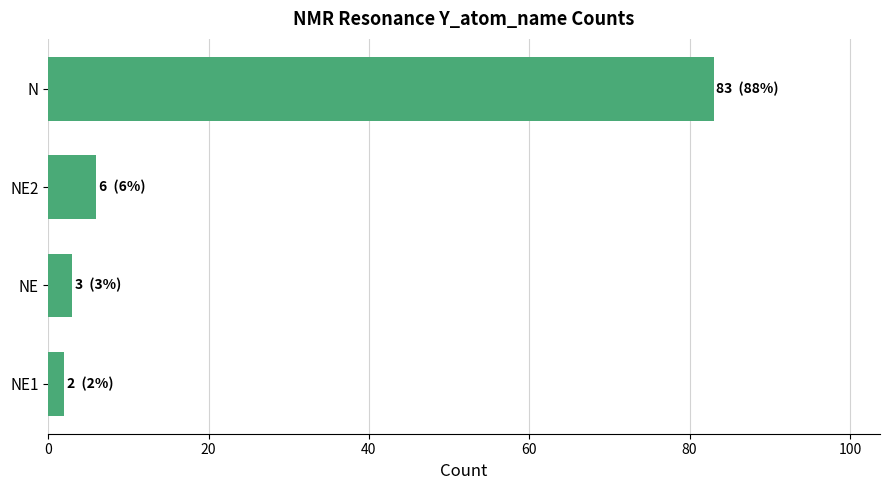

What is the change in value from NE2 to NE?

-3